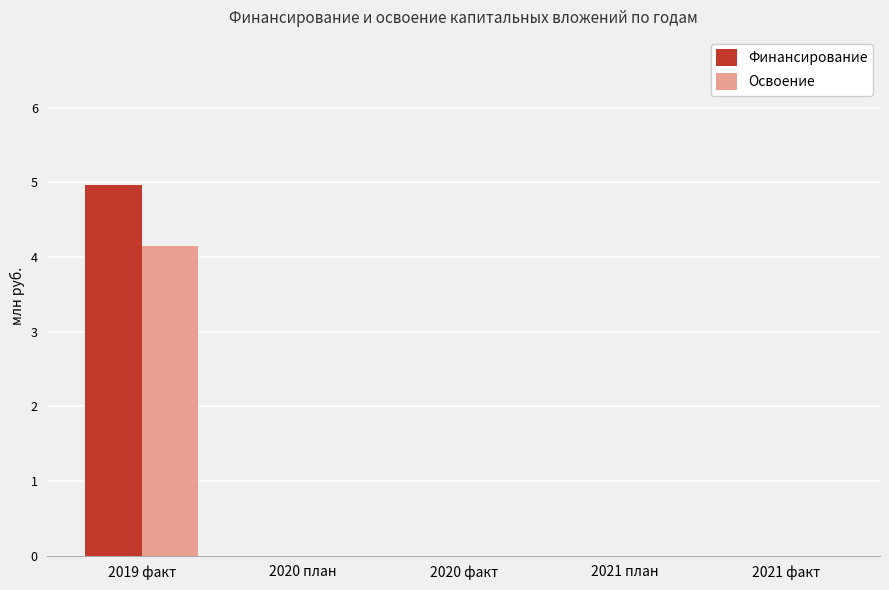

What is the spread (max minus min) of values at 2019 факт?

0.8